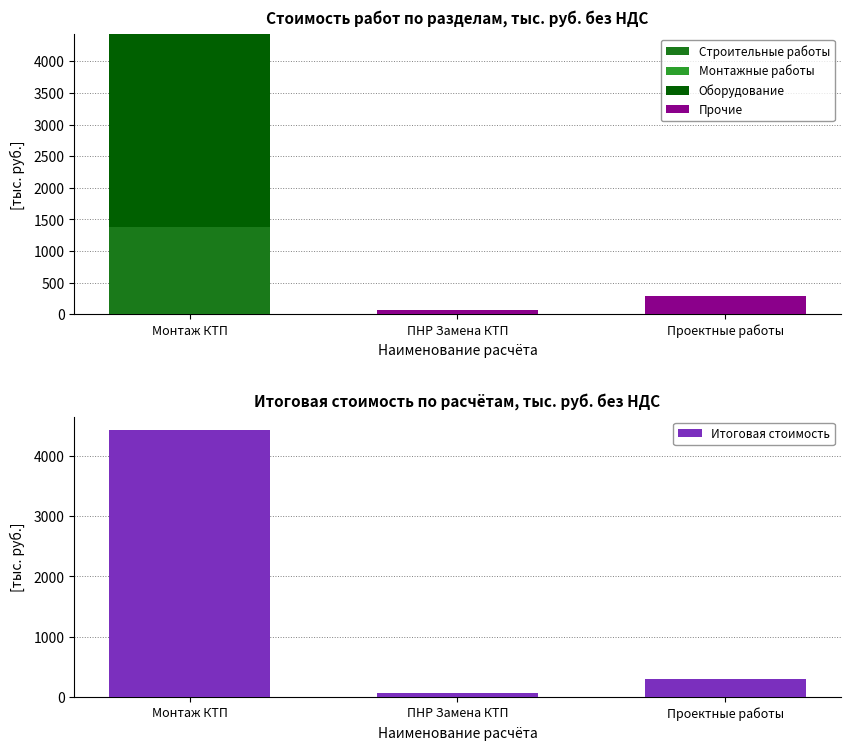

What position from the left is Проектные работы?

3